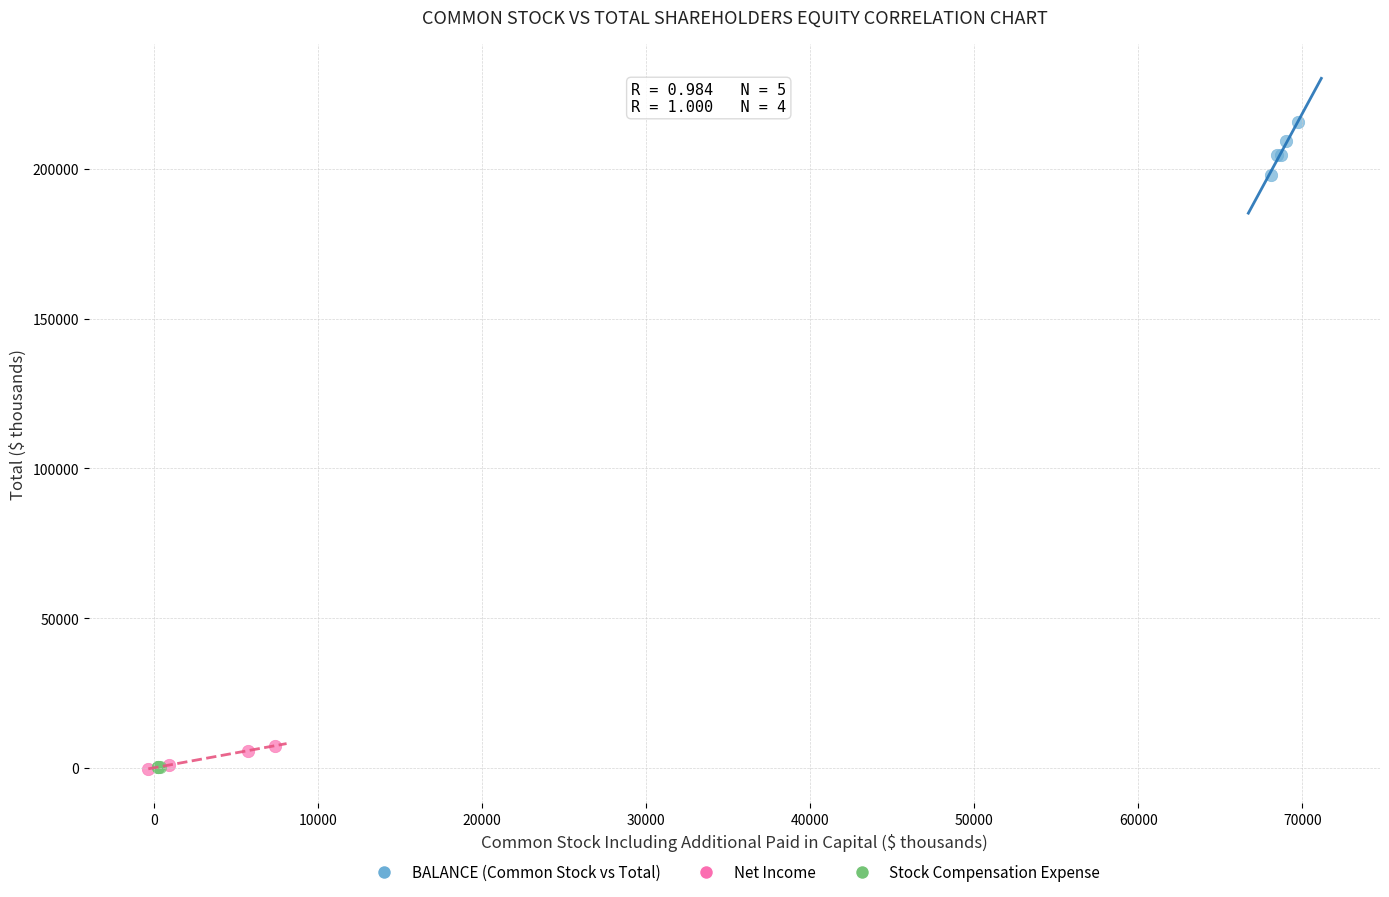

Which series reaches the maximum Y coordinate?

BALANCE (Common Stock vs Total)